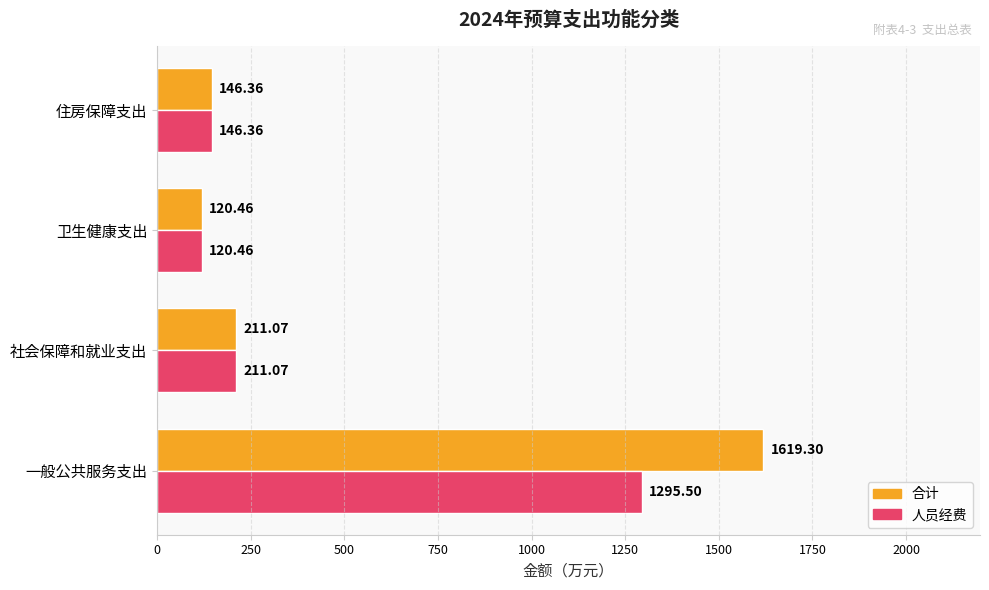

What is the difference between the 合计 values at 一般公共服务支出 and 卫生健康支出?

1498.8